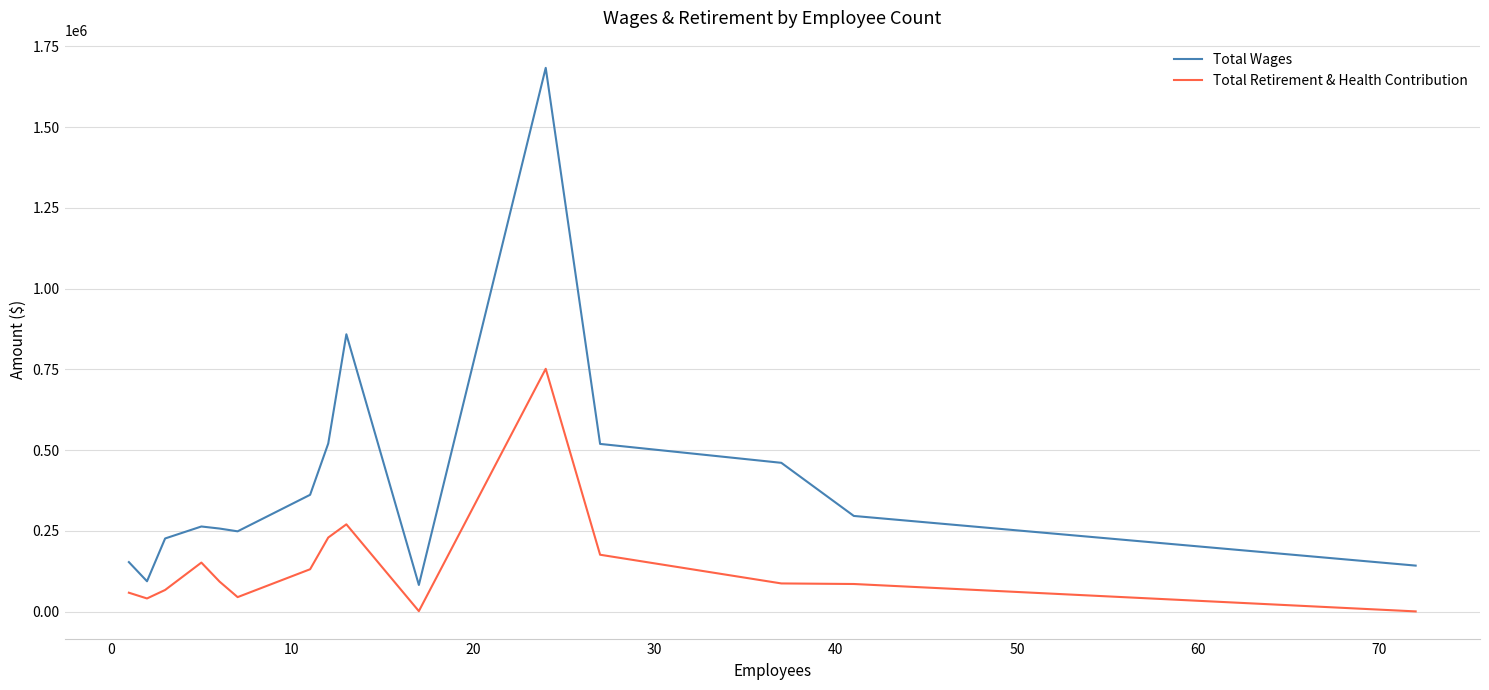

Which series has the largest total across all categories?

Total Wages